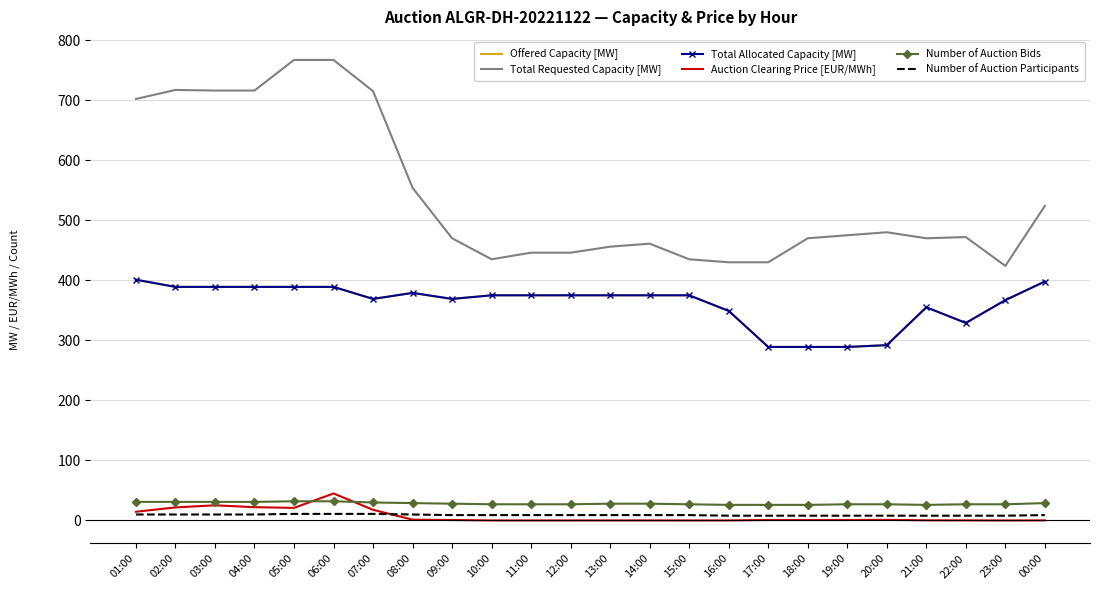

What is the spread (max minus min) of values at 15:00?

434.9